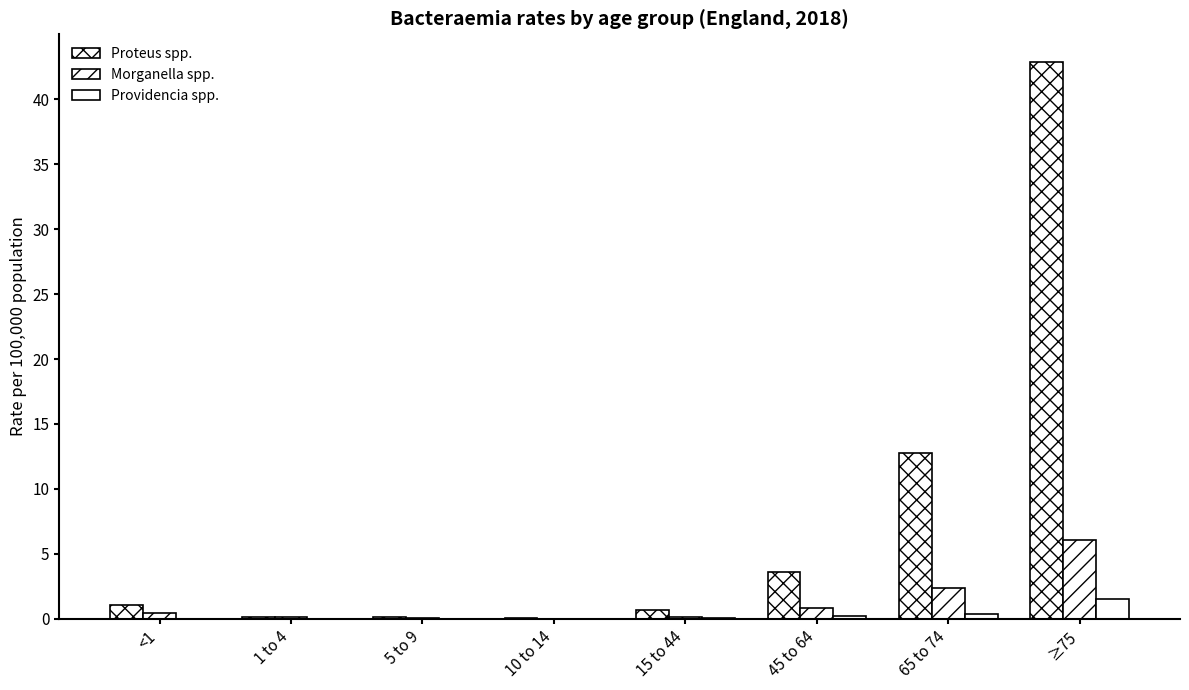

What position from the left is 5 to 9?

3